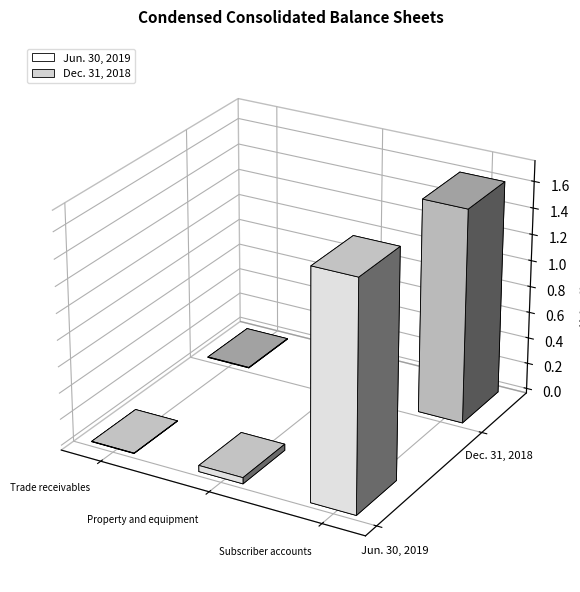

What is the difference between the maximum and minimum values in the Jun. 30, 2019 series?

1716377